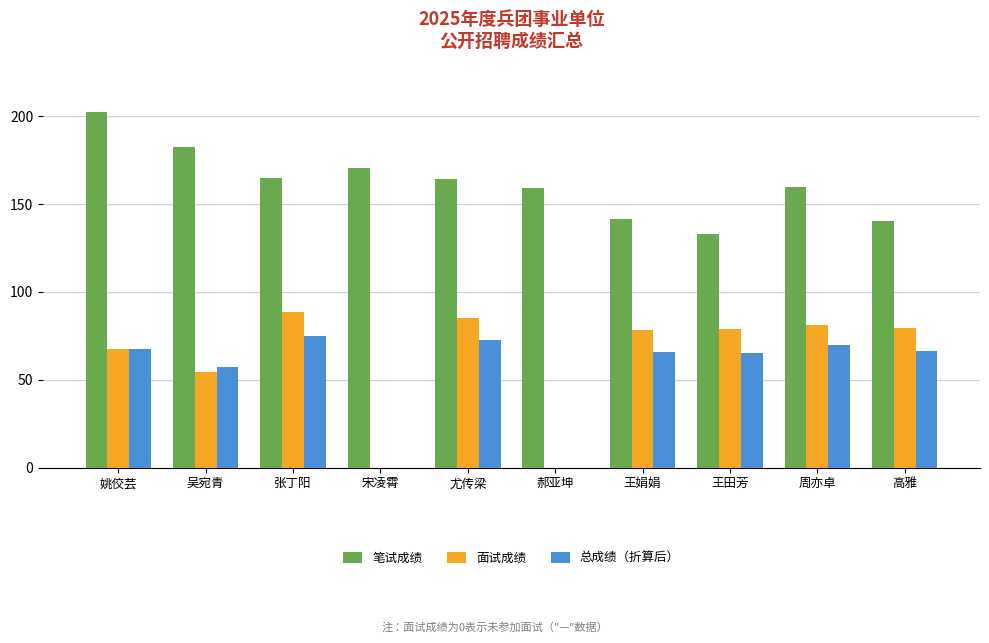

What is the difference between the 面试成绩 values at 吴宛青 and 王娟娟?

23.5